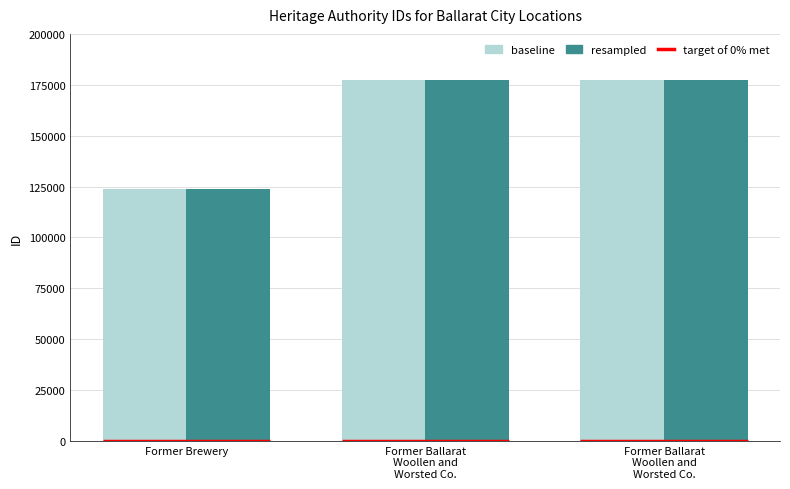

Reading left to right, list all the values displayed in this chart.

baseline: 123975	177432	177433
resampled: 123975	177432	177433